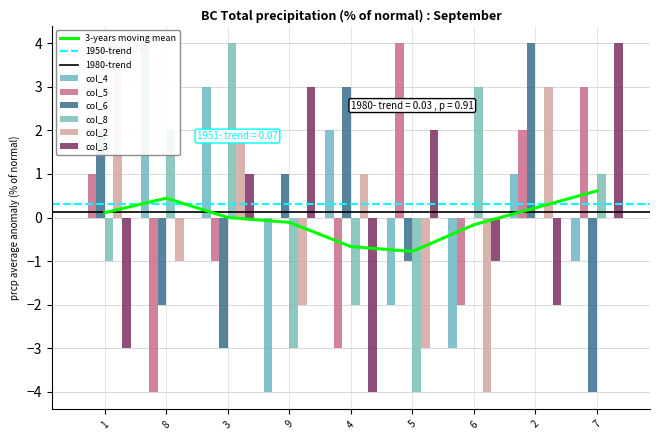

What is the value of the col_8 bar at the 5th from the left?

-2